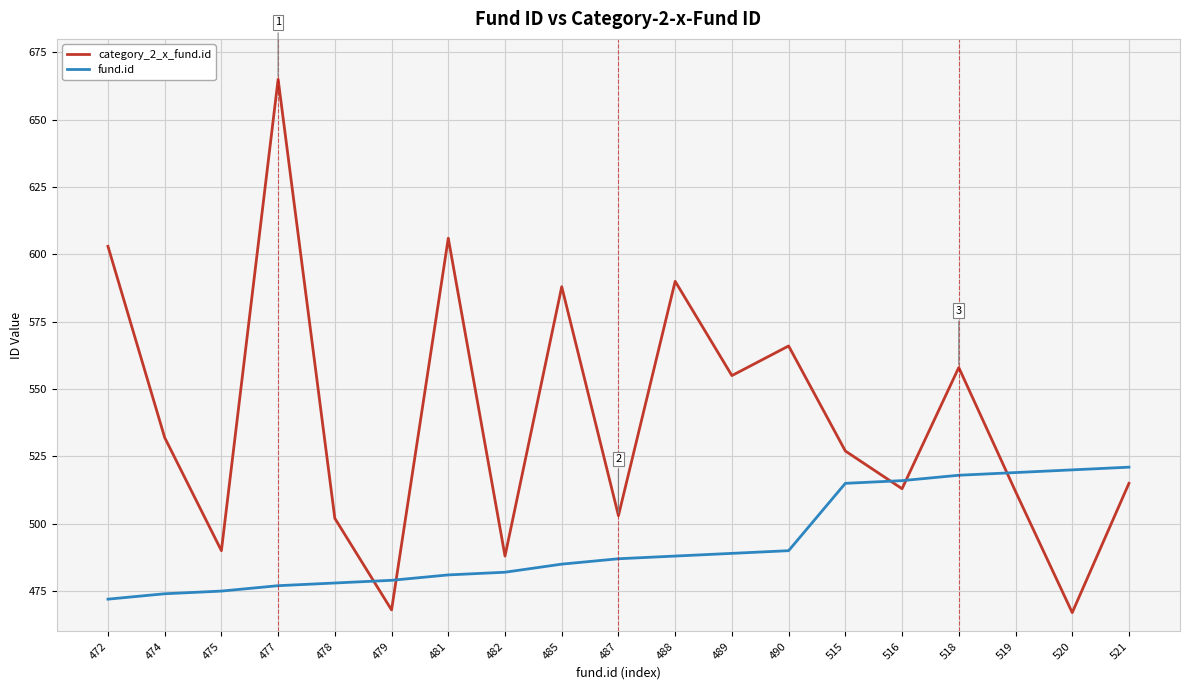

What is the difference between the maximum and minimum values in the fund.id series?

49